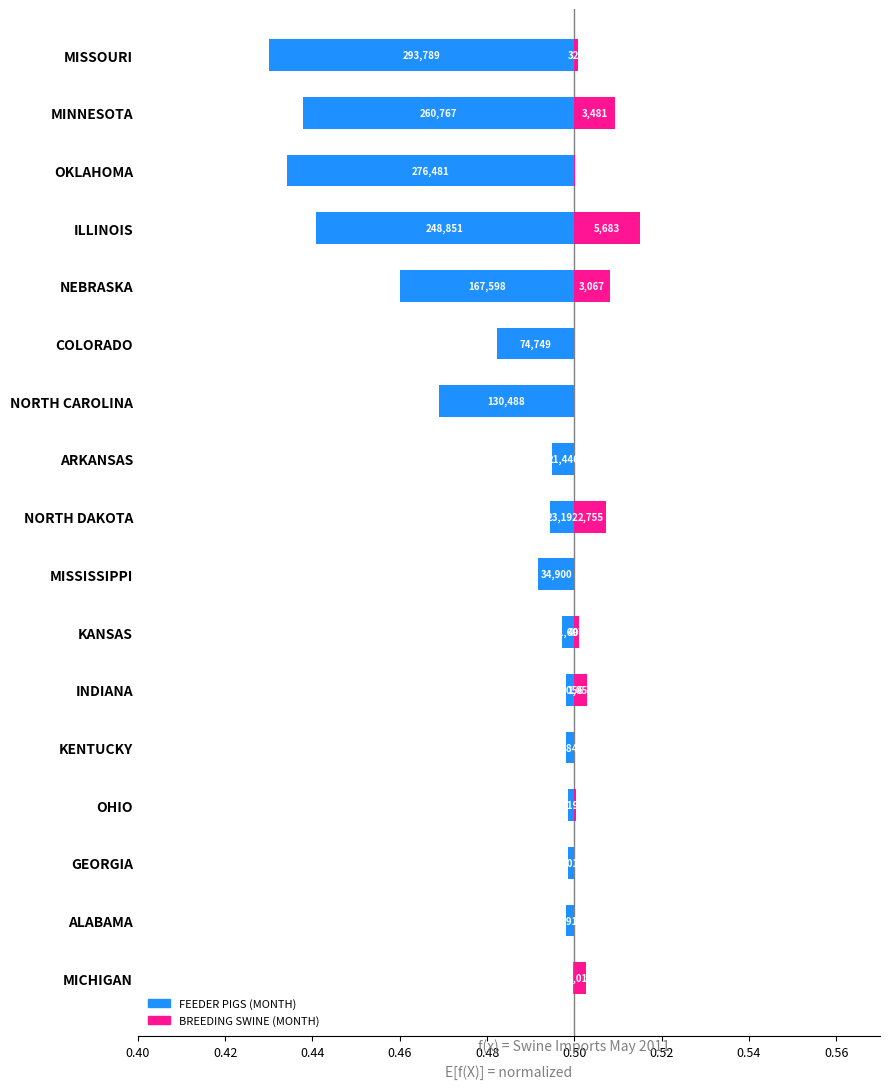

The BREEDING SWINE (MONTH) series shows 0.0 at ARKANSAS. True or false?

False